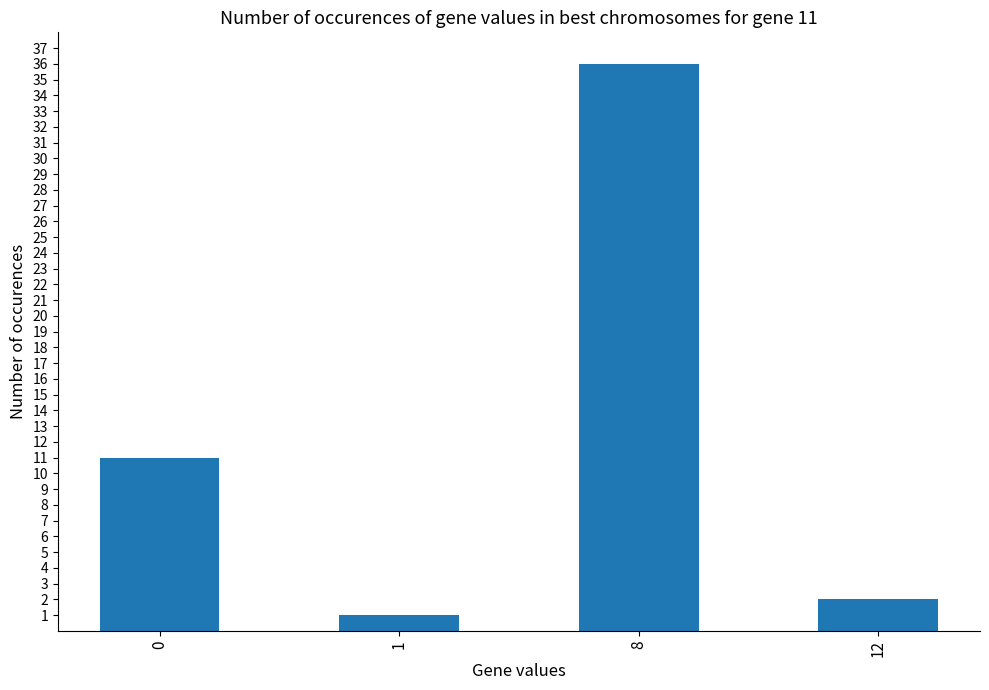

Approximately how many times larger is the value at 1 compared to 12?

0.5